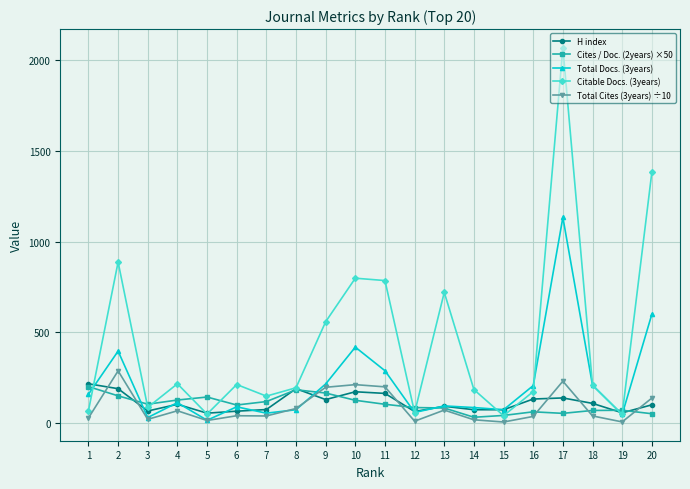

Is the value of Total Docs. (3years) at 9 greater than the value of H index at 4?

Yes